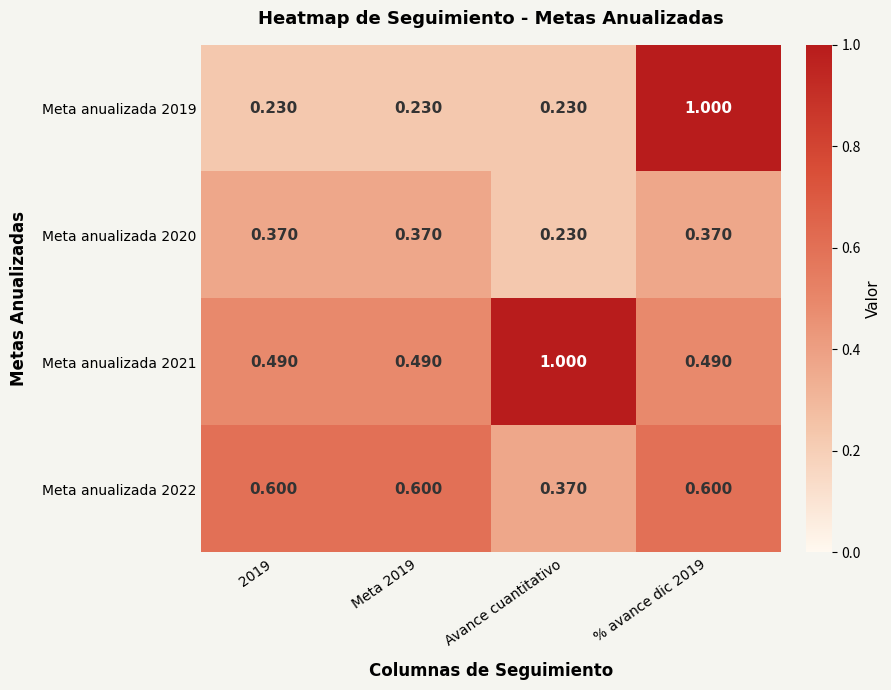

Is the value of Meta anualizada 2020 at 2019 greater than the value of Meta anualizada 2019 at Meta 2019?

Yes